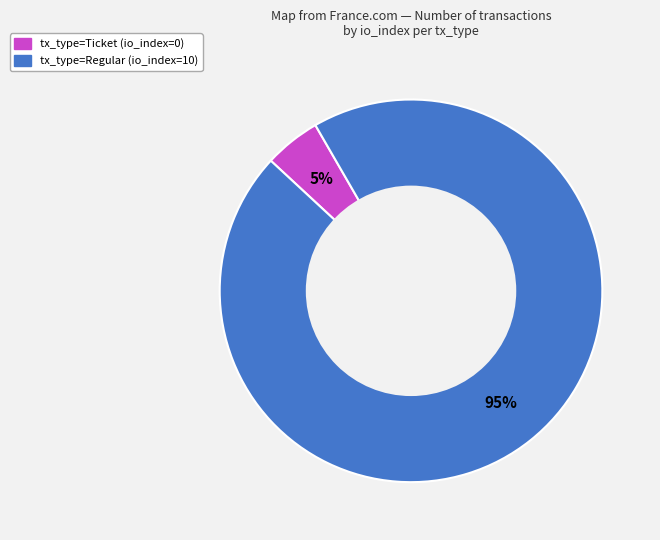

To the nearest percent, what portion does tx_type=Regular (io_index=10) represent?

95%